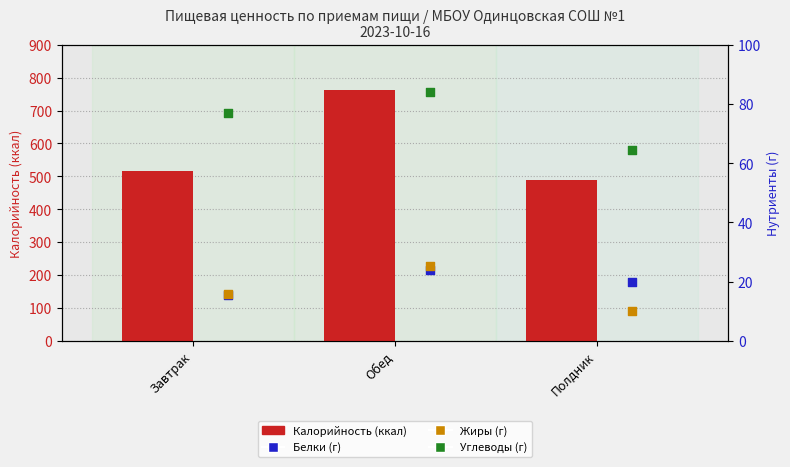

Which series has the largest Y range (max minus min)?

Калорийность (ккал)